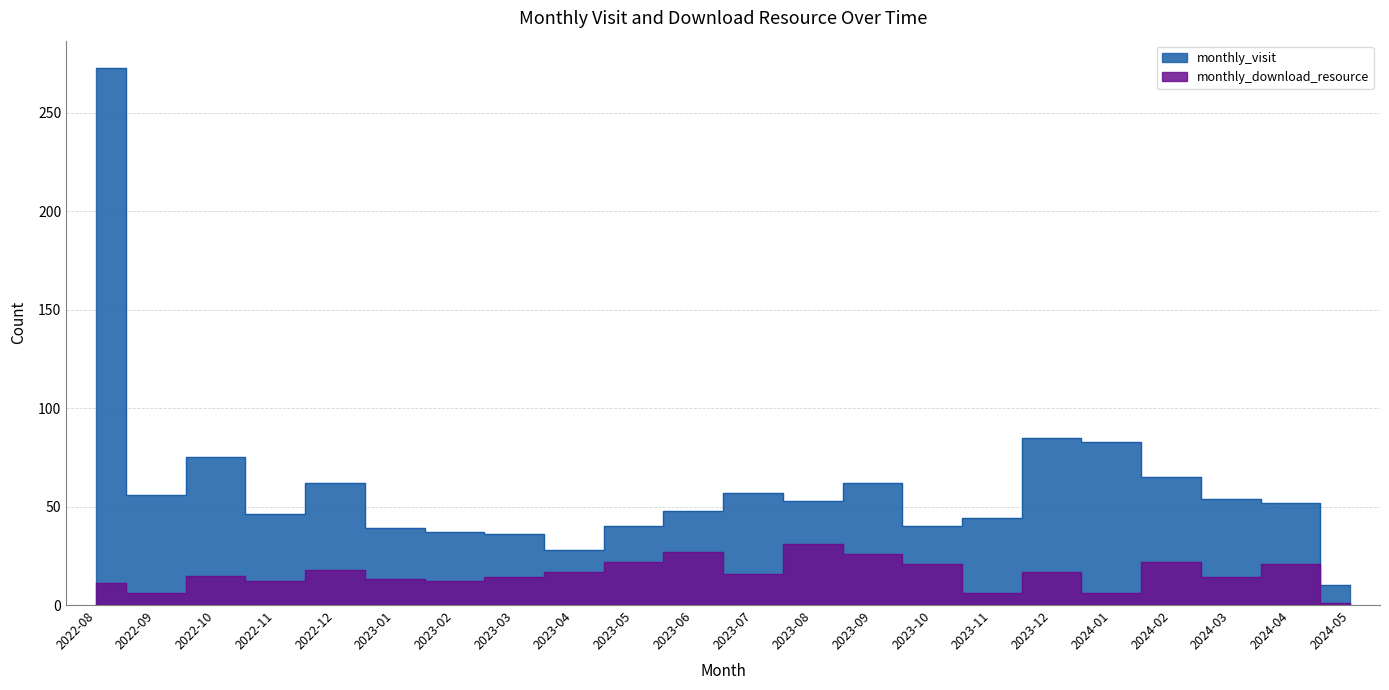

True or false: monthly_visit and monthly_download_resource cross at least once.

False